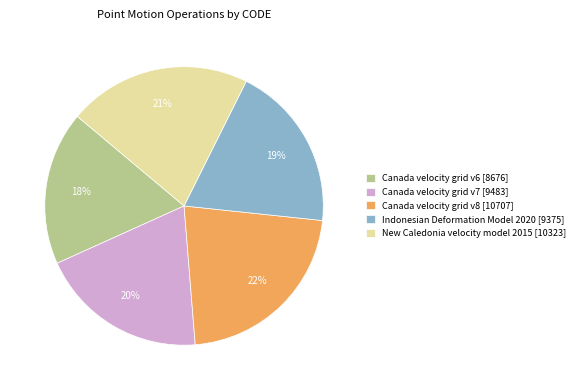

To the nearest percent, what is the difference between the Canada velocity grid v6 and New Caledonia velocity model 2015 slice percentages?

3%